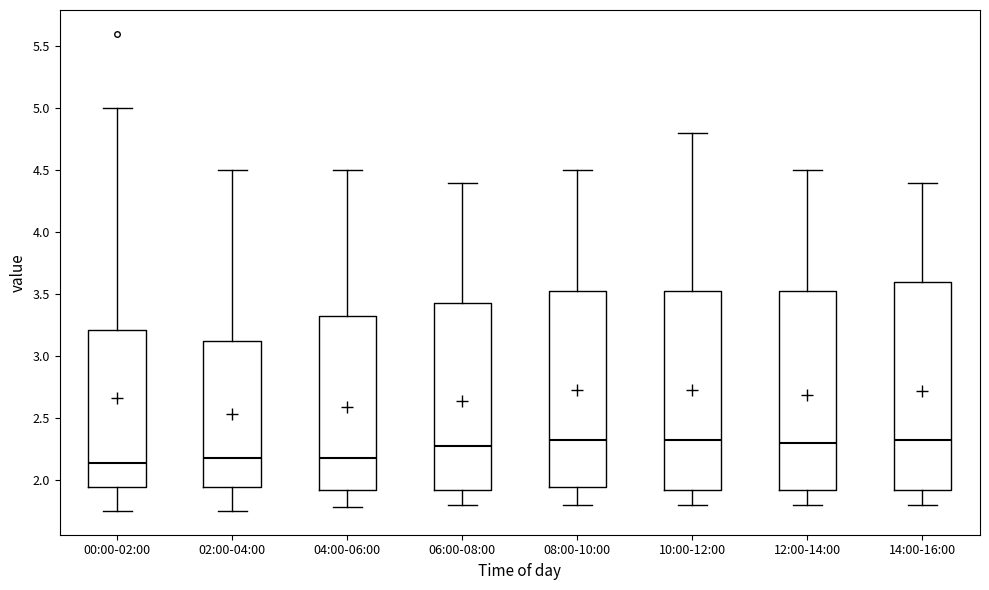

Where does the median line of the box for 08:00-10:00 sit on the y-axis? The values are not printed on the chart, so give them approximately, as read against the axis.

2.35